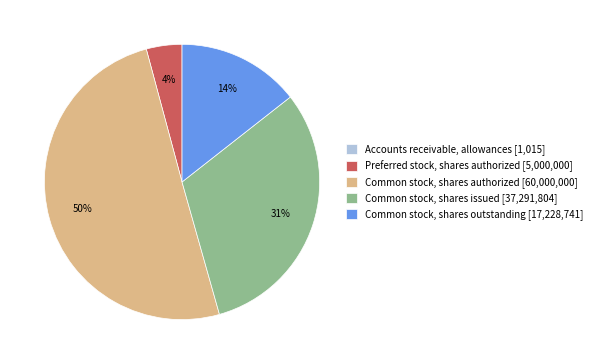

Do Common stock, shares outstanding [17,228,741] and Preferred stock, shares authorized [5,000,000] together represent more than half of the pie?

No